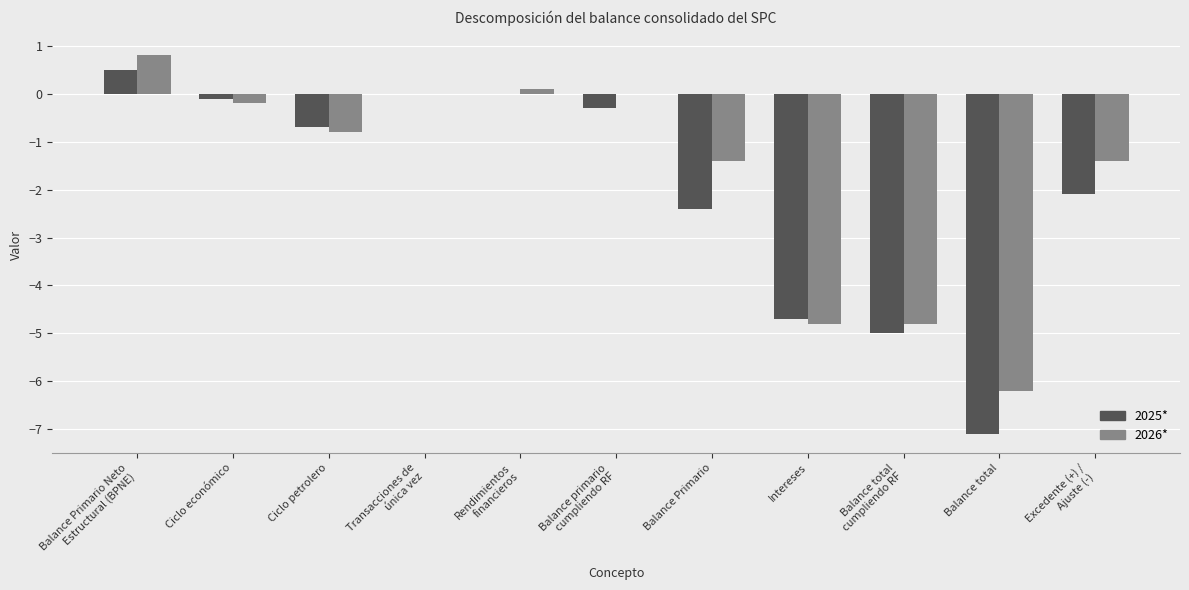

Is it true that 2026* equals 0.0 at Balance primario
cumpliendo RF?

True